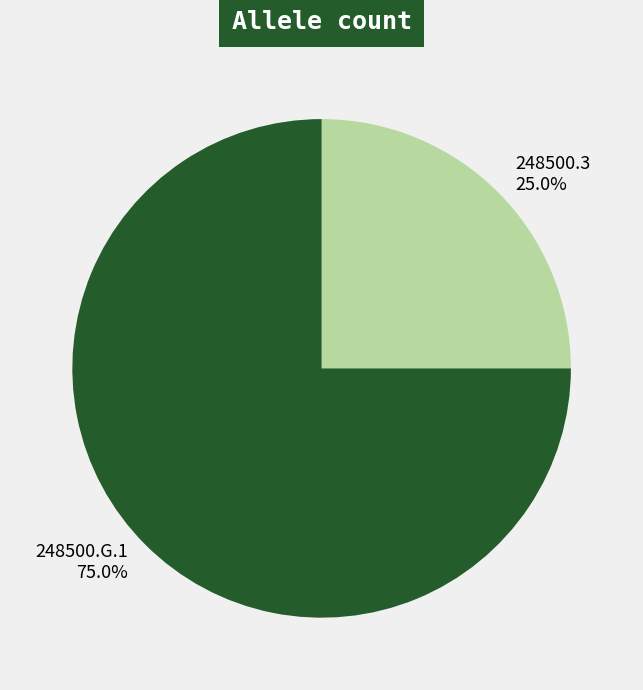

How many segments does this pie chart have?

2